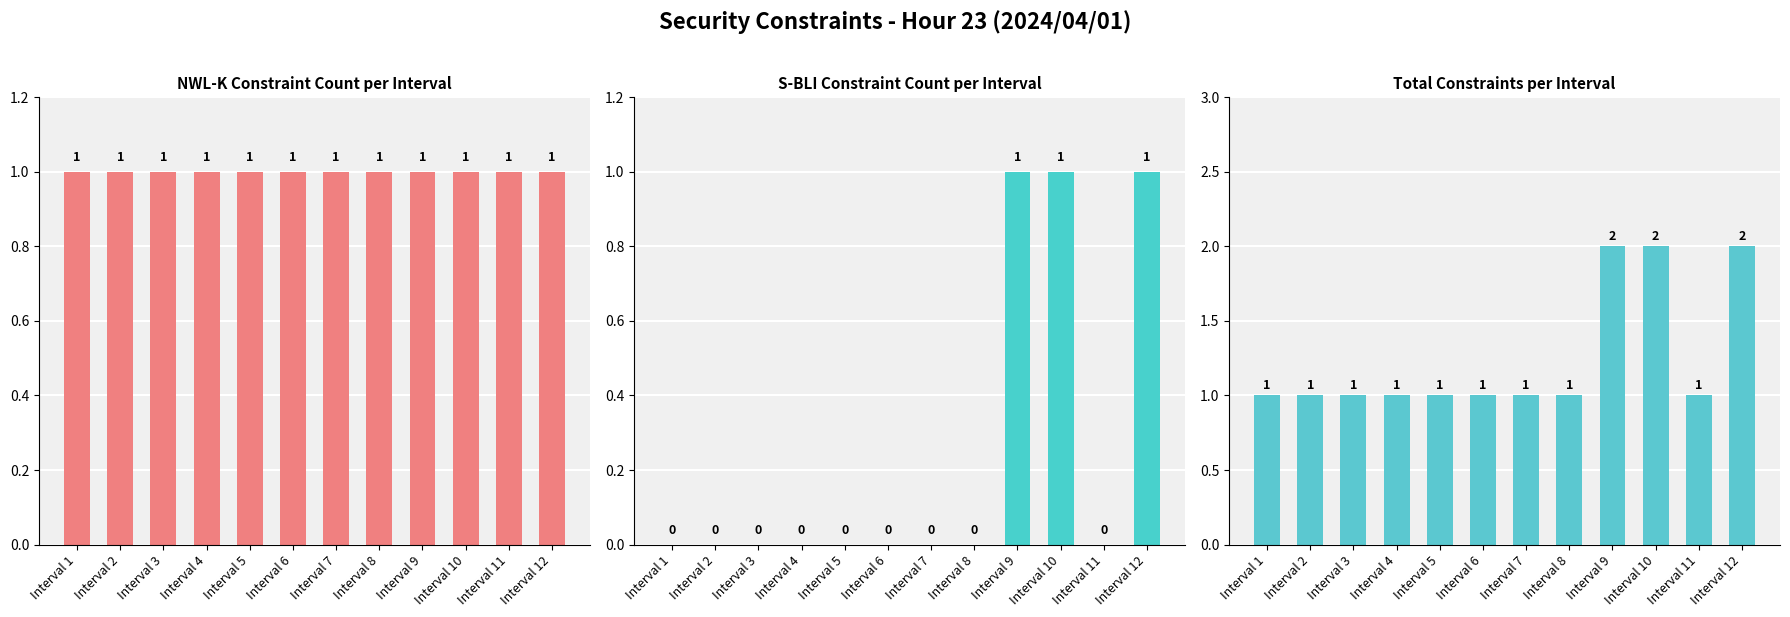

Are the bars grouped side by side (vs. stacked)?

Yes